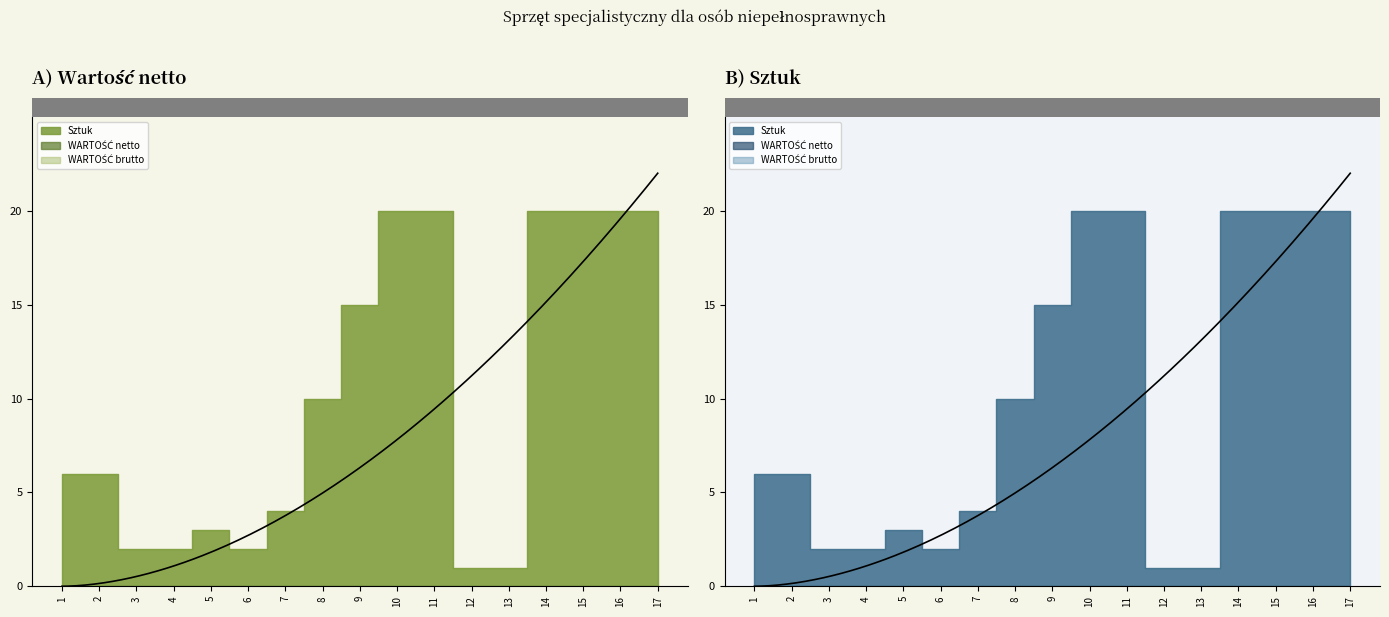

True or false: Sztuk and WARTOŚĆ brutto cross at least once.

False